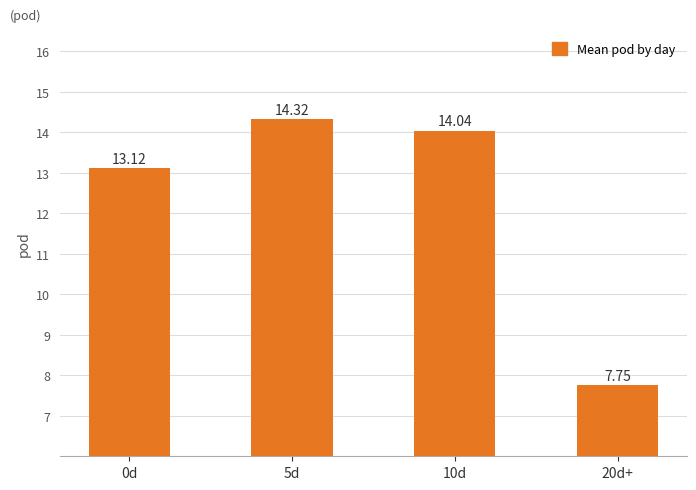

Count the number of values greater than 14.

2